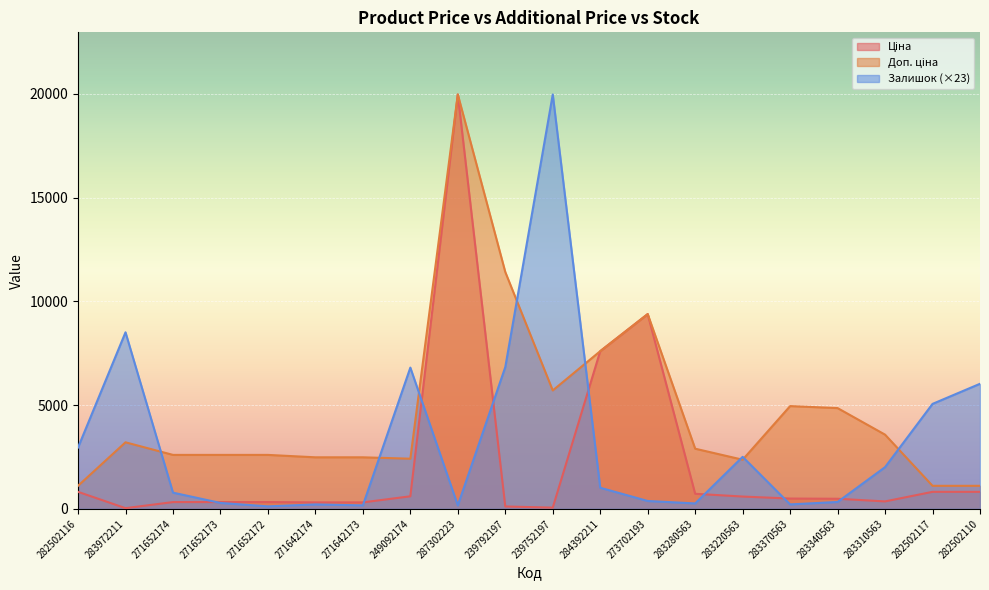

True or false: Залишок and Ціна cross at least once.

True